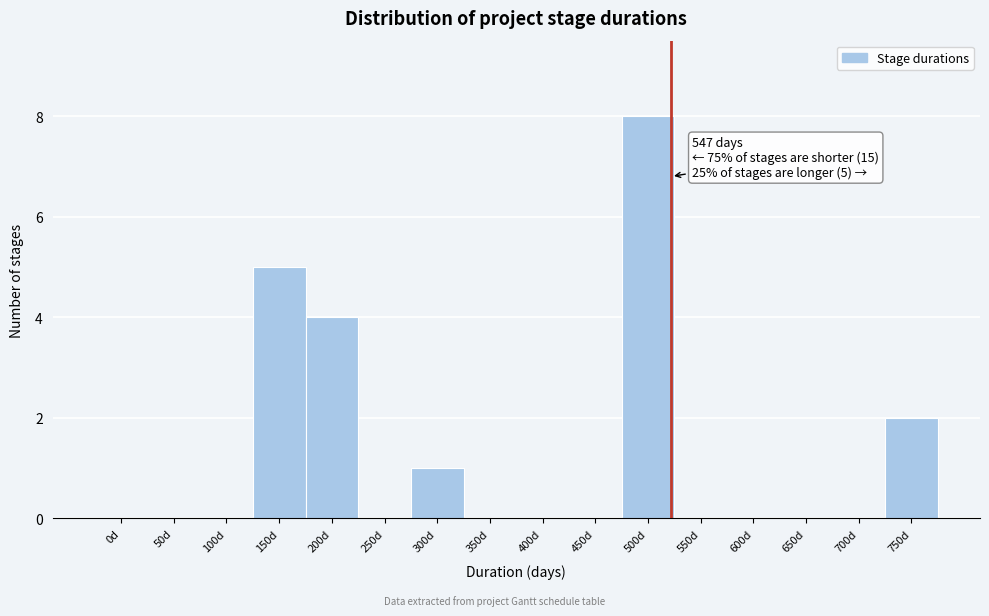

Reading left to right, list all the values displayed in this chart.

0d=0	50d=0	100d=0	150d=5	200d=4	250d=0	300d=1	350d=0	400d=0	450d=0	500d=8	550d=0	600d=0	650d=0	700d=0	750d=2